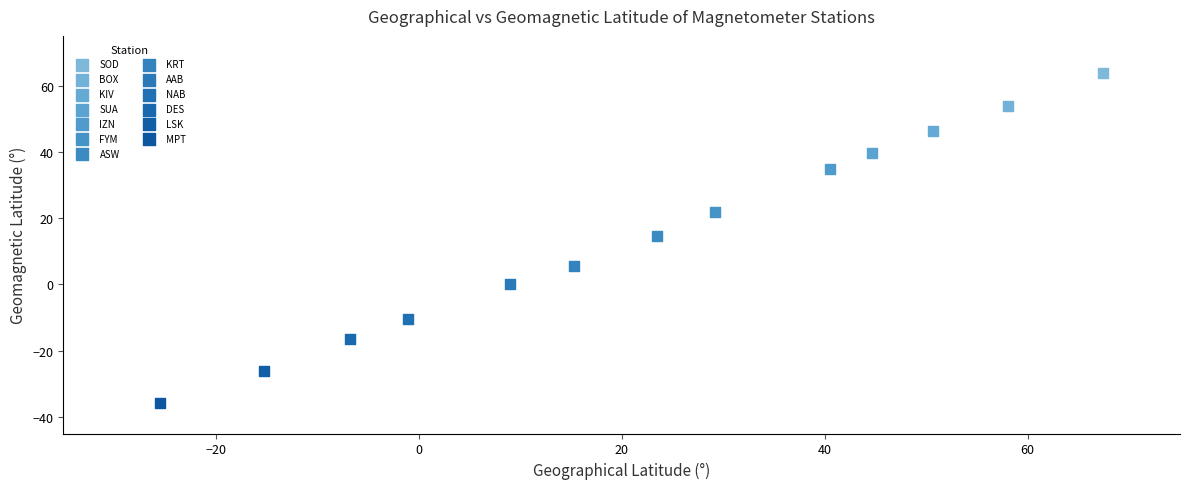

What are all the series names shown in the legend?

SOD, BOX, KIV, SUA, IZN, FYM, ASW, KRT, AAB, NAB, DES, LSK, MPT